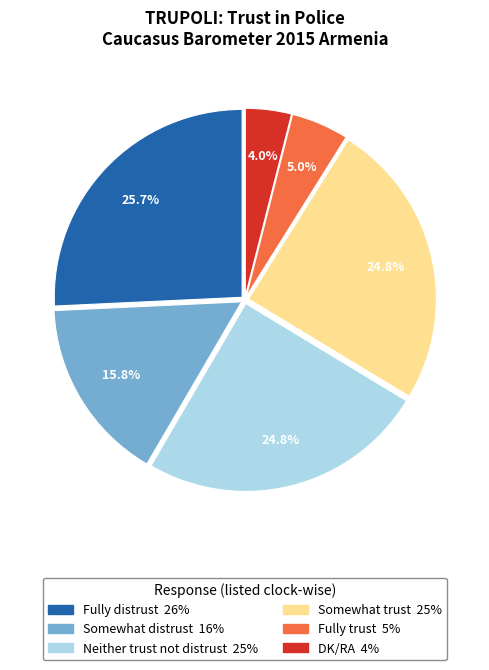

To the nearest percent, what portion does Somewhat distrust represent?

16%